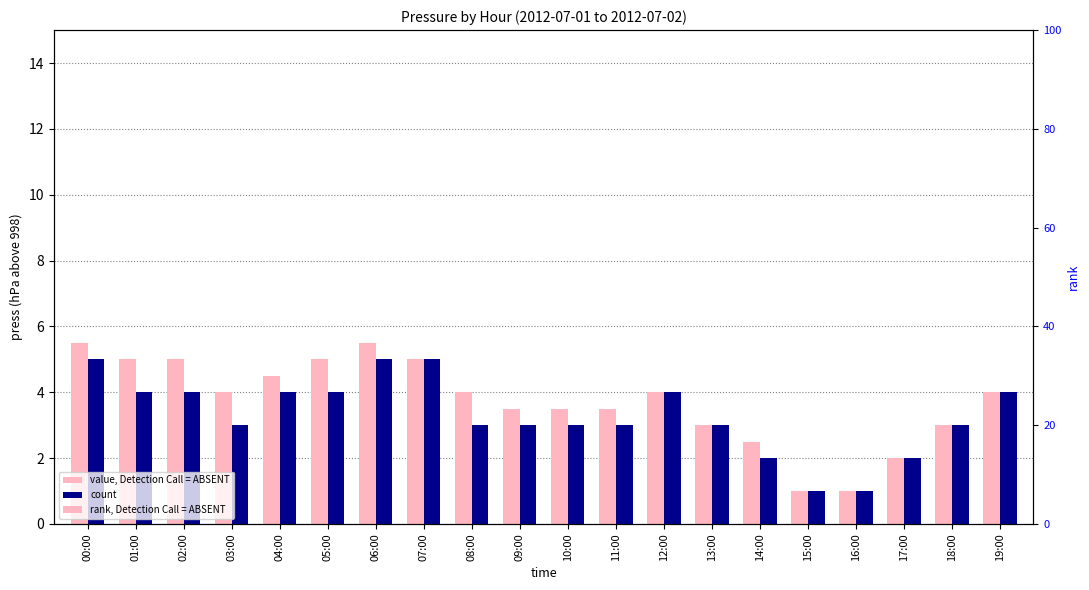

At which category is the sum across all series the highest?

00:00